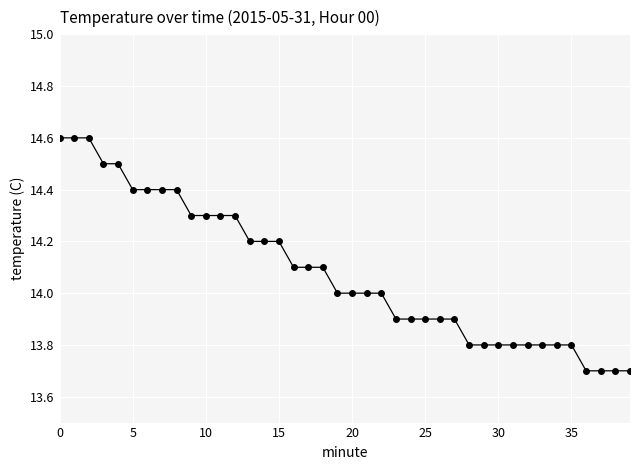

How many values are between 13 and 14?

21